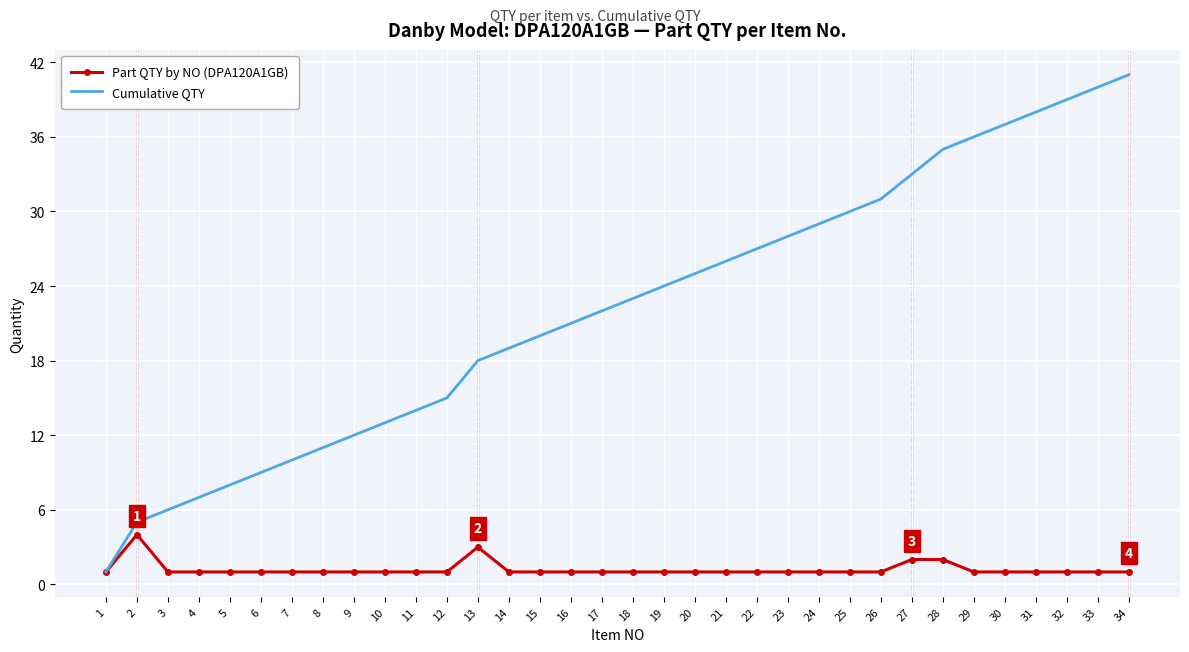

What is the highest value of the Cumulative QTY series?

41